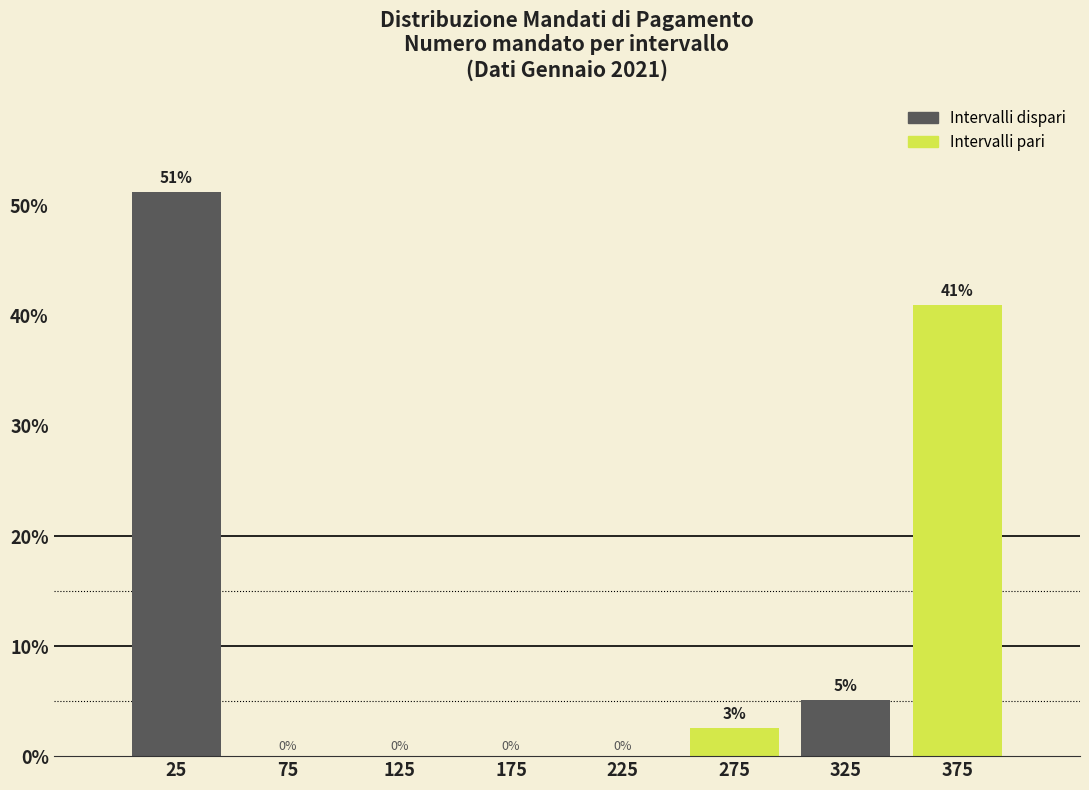

Which range on the x-axis has the tallest bar?

0 to 50